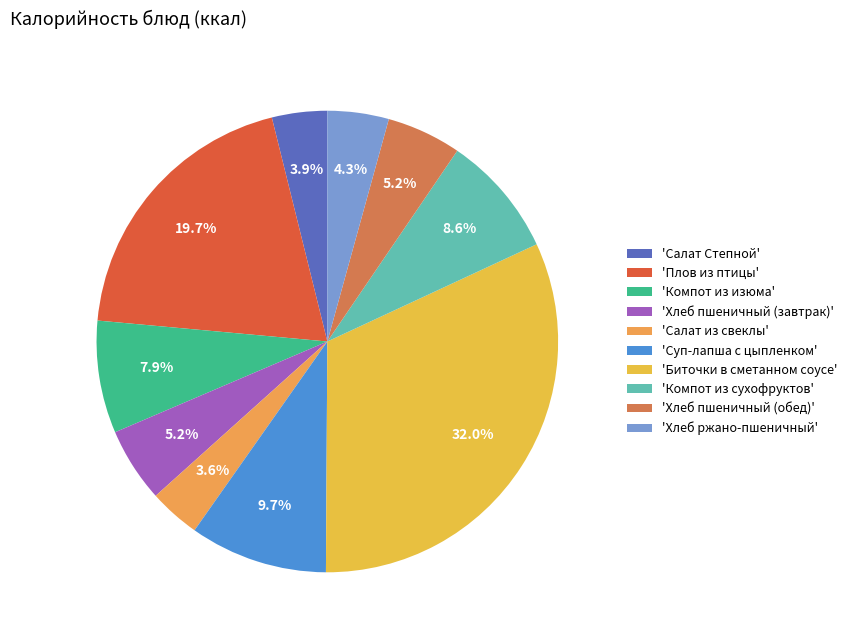

Count the number of slices in the pie.

10